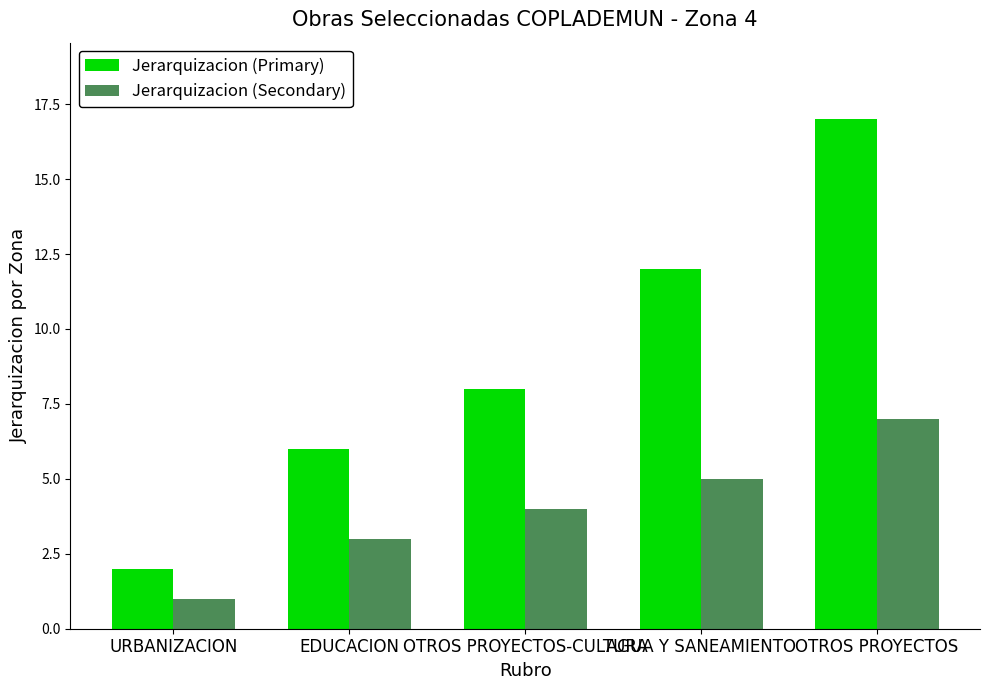

List the series in order of their overall mean, highest first.

Jerarquizacion (Primary), Jerarquizacion (Secondary)